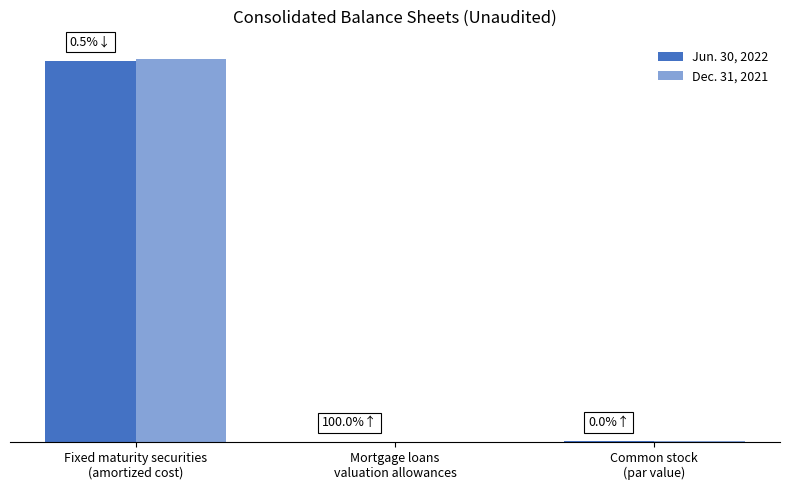

Between Mortgage loans
valuation allowances and Common stock
(par value), which series saw the biggest shift?

Dec. 31, 2021